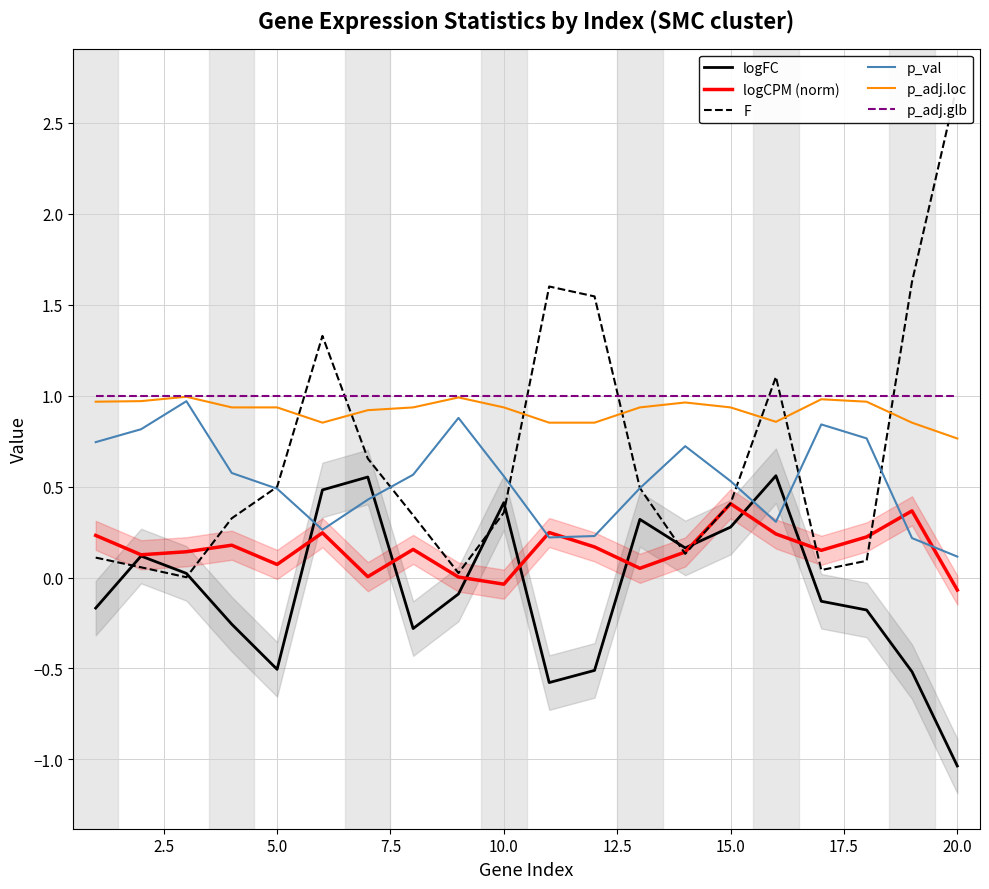

At how many categories does at least one series exceed 2?

1